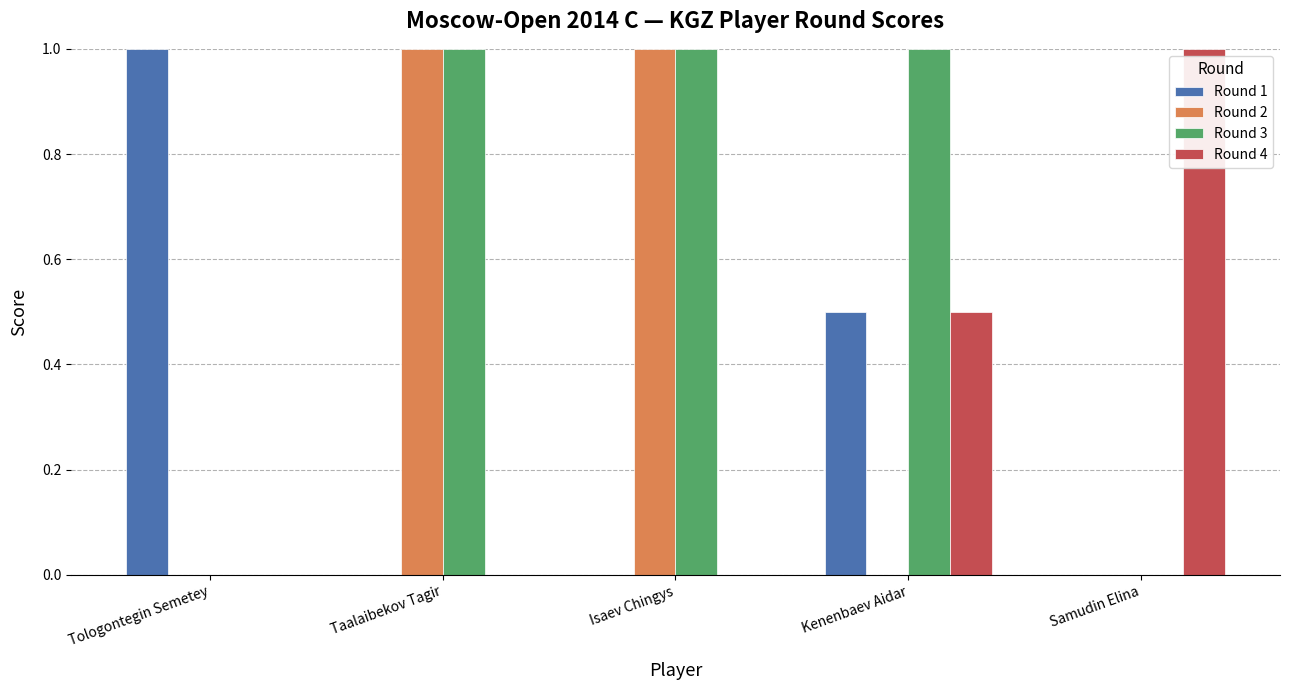

What is the maximum value for Round 1?

1.0